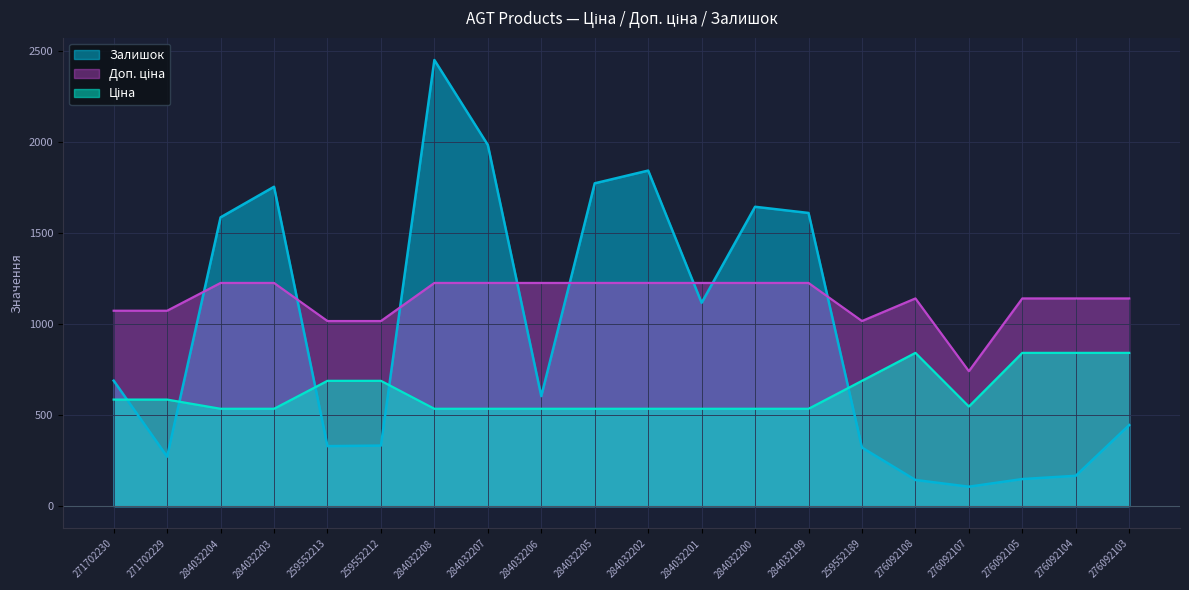

Which series has the largest total across all categories?

Доп. ціна